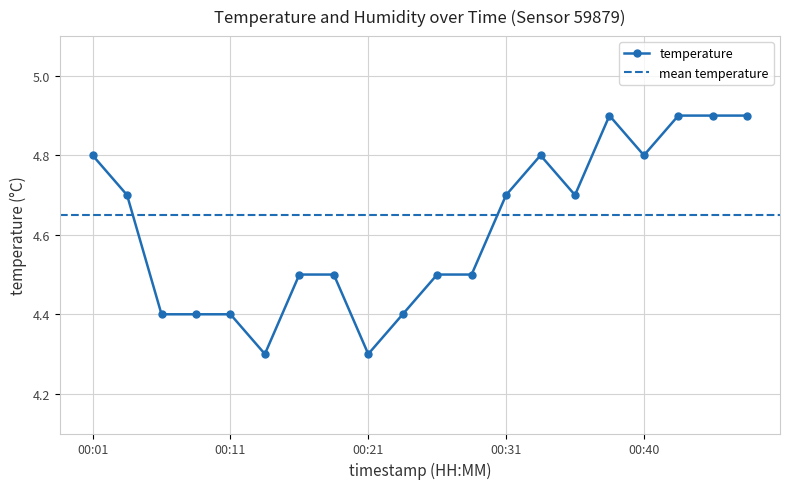

What is the sum of the values at 00:48 and 00:26?

9.4